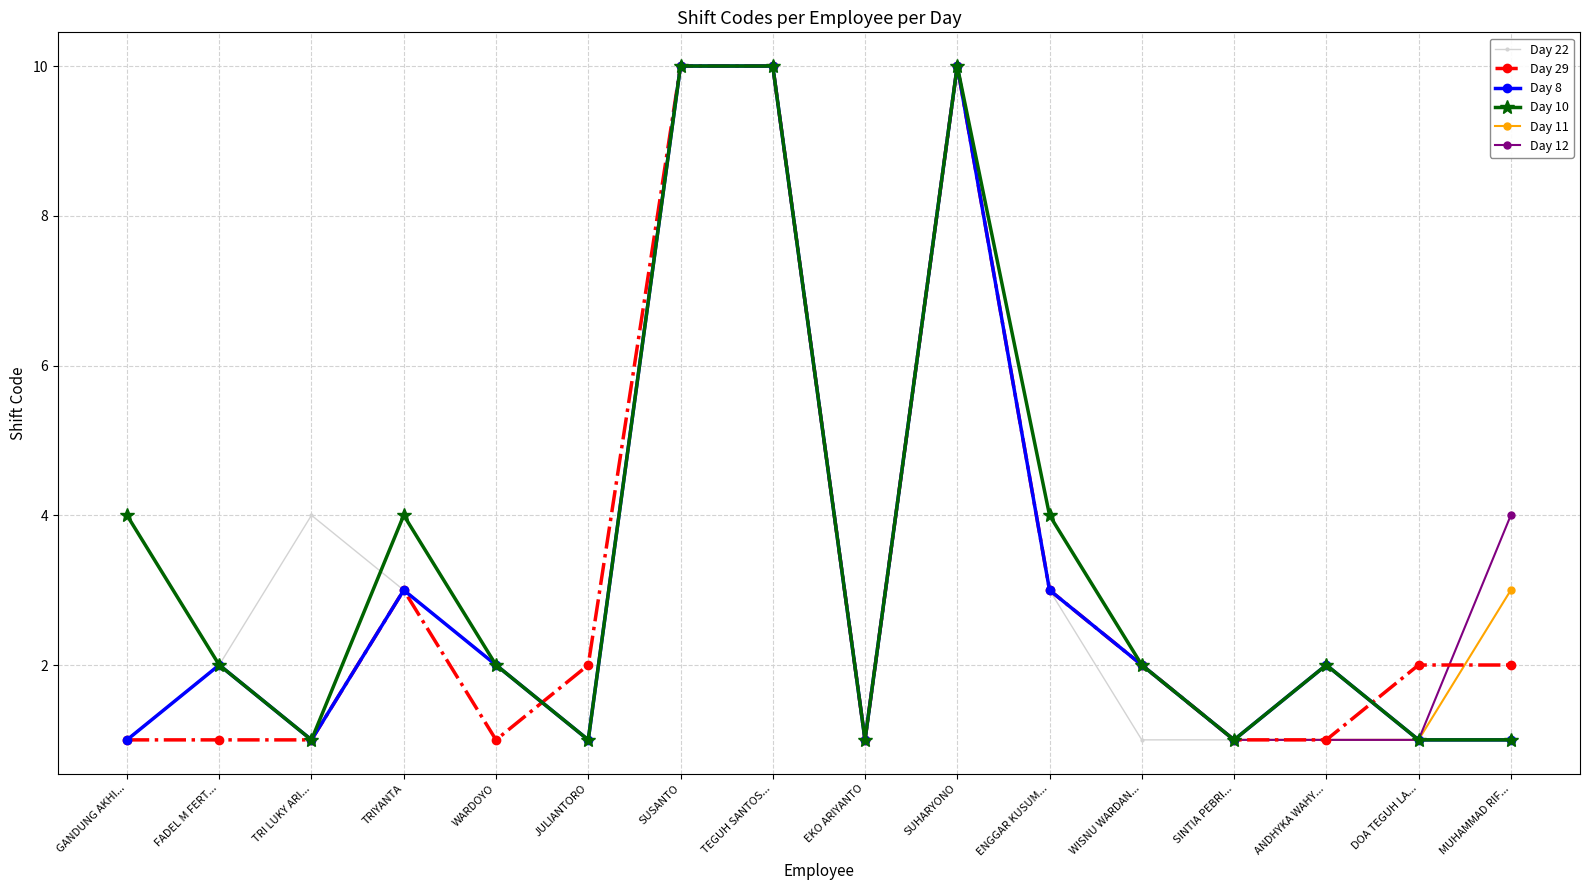

What is the label of the 8th point from the left?

TEGUH SANTOS...